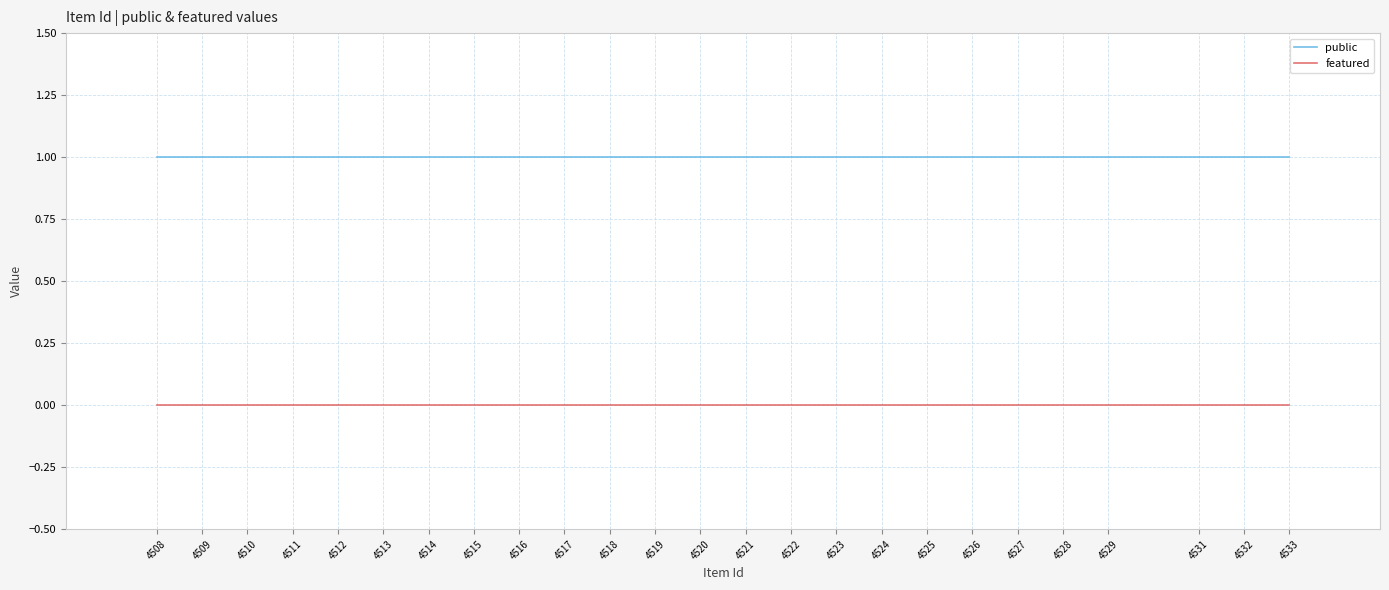

Rank the series by their maximum value, from highest to lowest.

public, featured